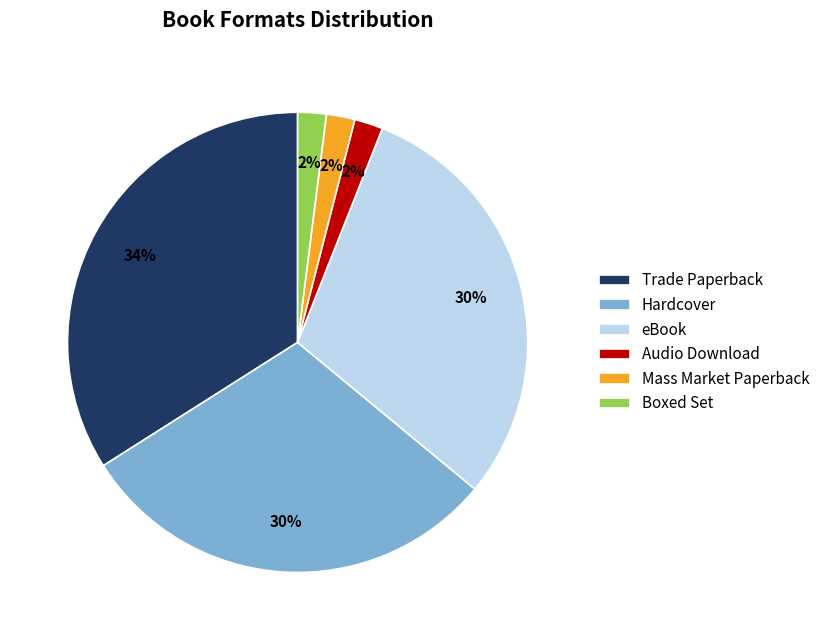

To the nearest percent, what percentage of the pie is Mass Market Paperback?

2%